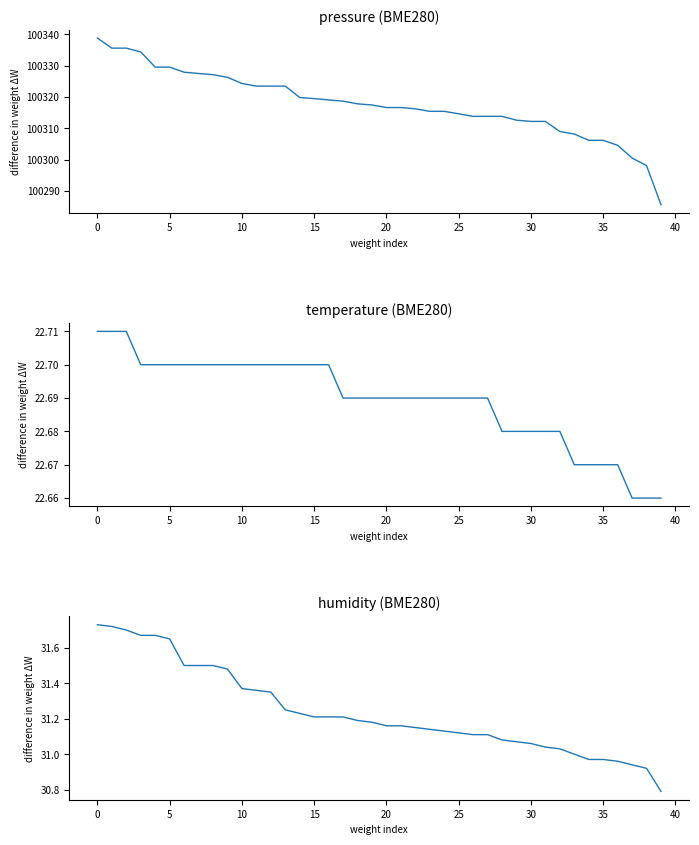

The humidity series shows 47.7 at 20. True or false?

False